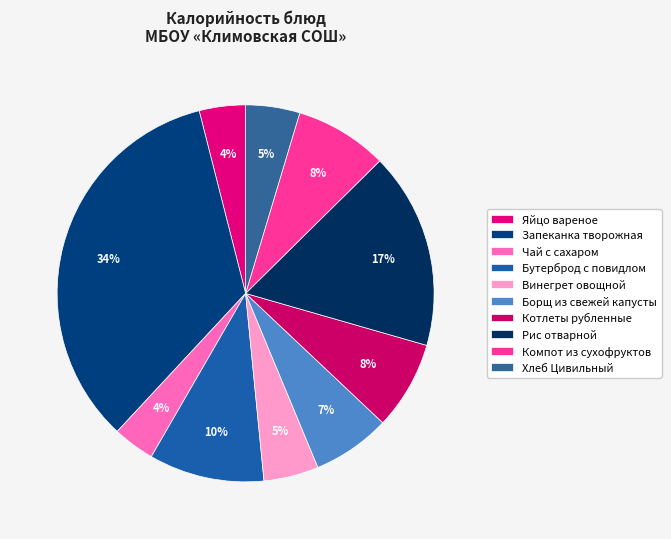

Do Хлеб Цивильный and Винегрет овощной together represent more than half of the pie?

No